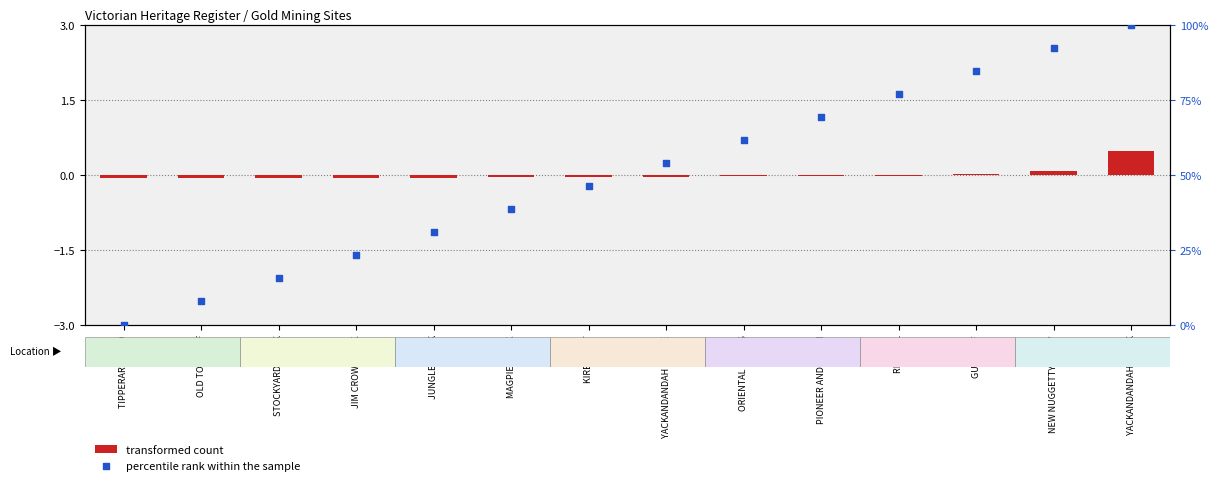

What are all the series names shown in the legend?

transformed count, percentile rank within the sample